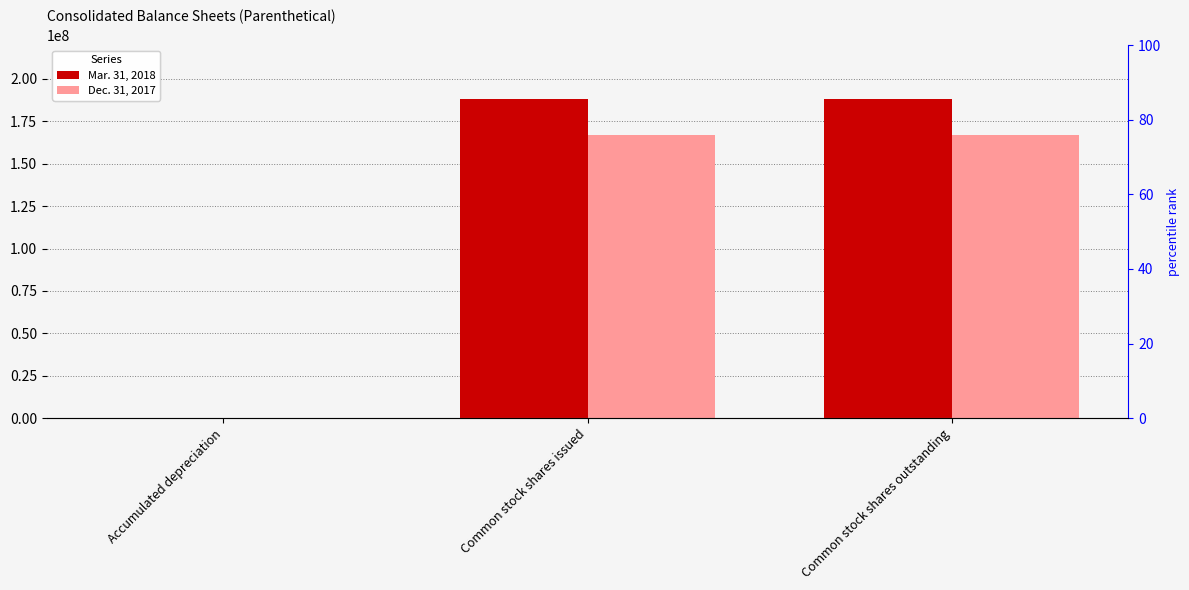

Which category has the lowest value in the Dec. 31, 2017 series?

Accumulated depreciation